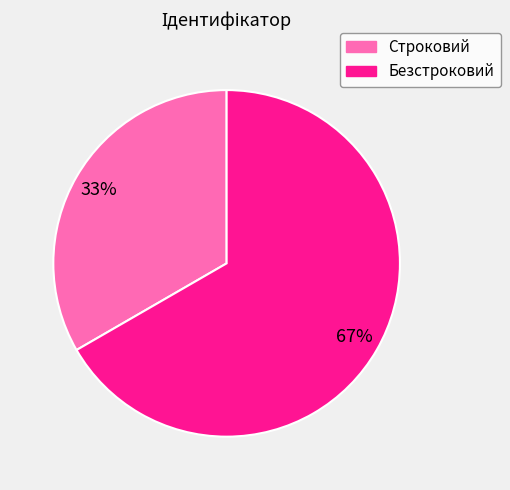

Is Строковий the majority of the pie?

No